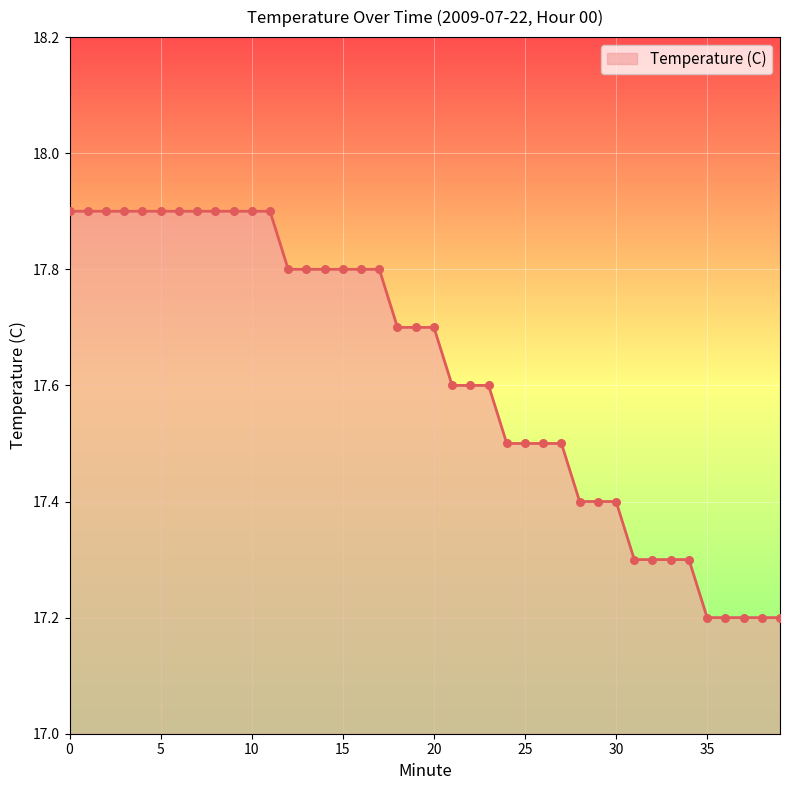

What is the difference between the maximum and minimum values?

0.7